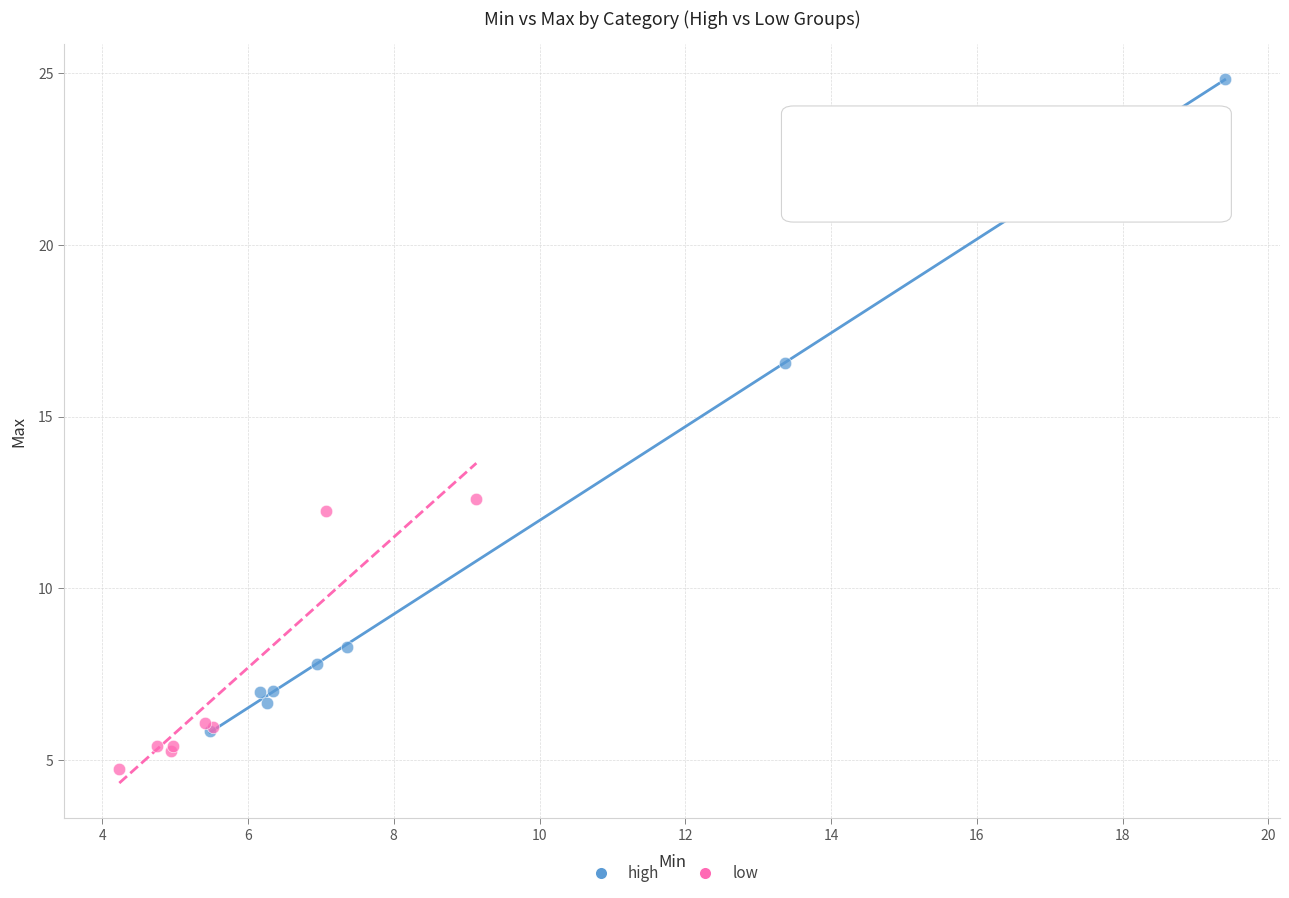

Which series has the largest Y range (max minus min)?

high